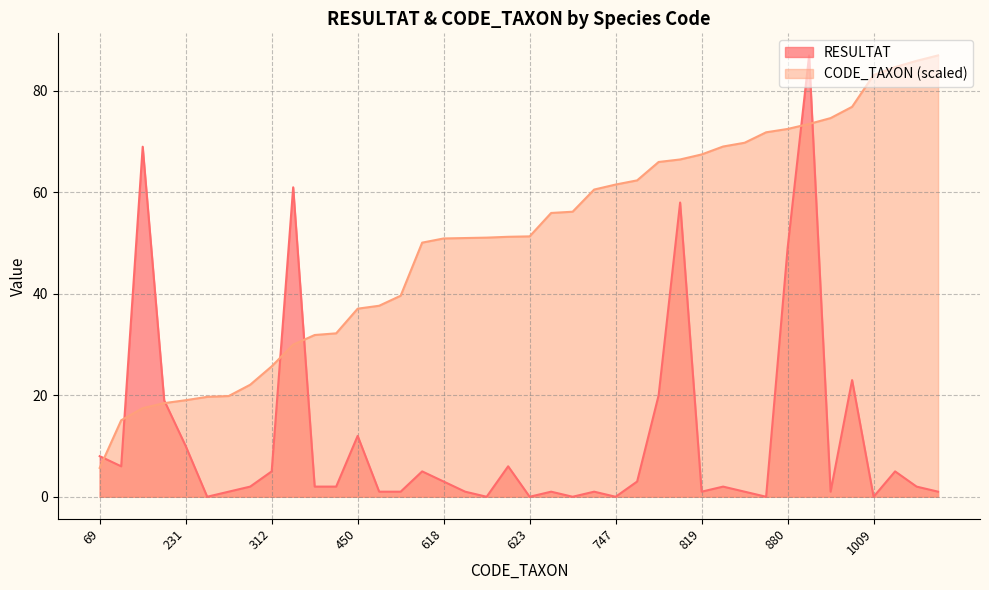

Which series has the largest total across all categories?

CODE_TAXON (scaled)